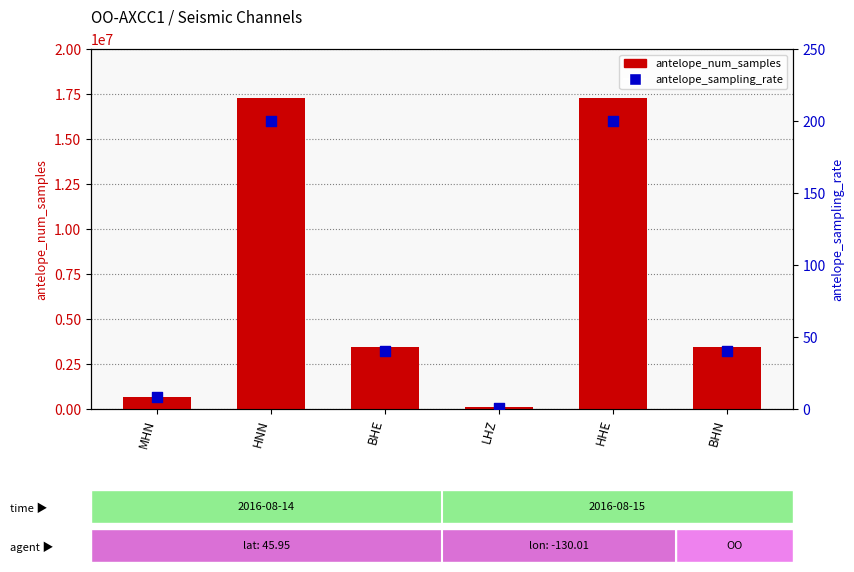

Which series reaches the minimum Y coordinate?

antelope_sampling_rate